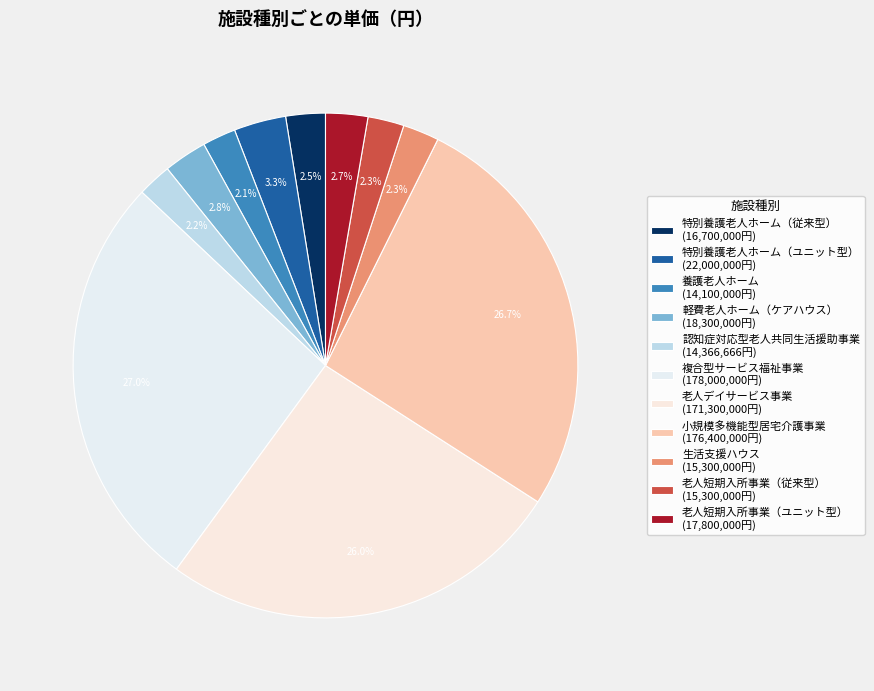

Count the number of slices in the pie.

11